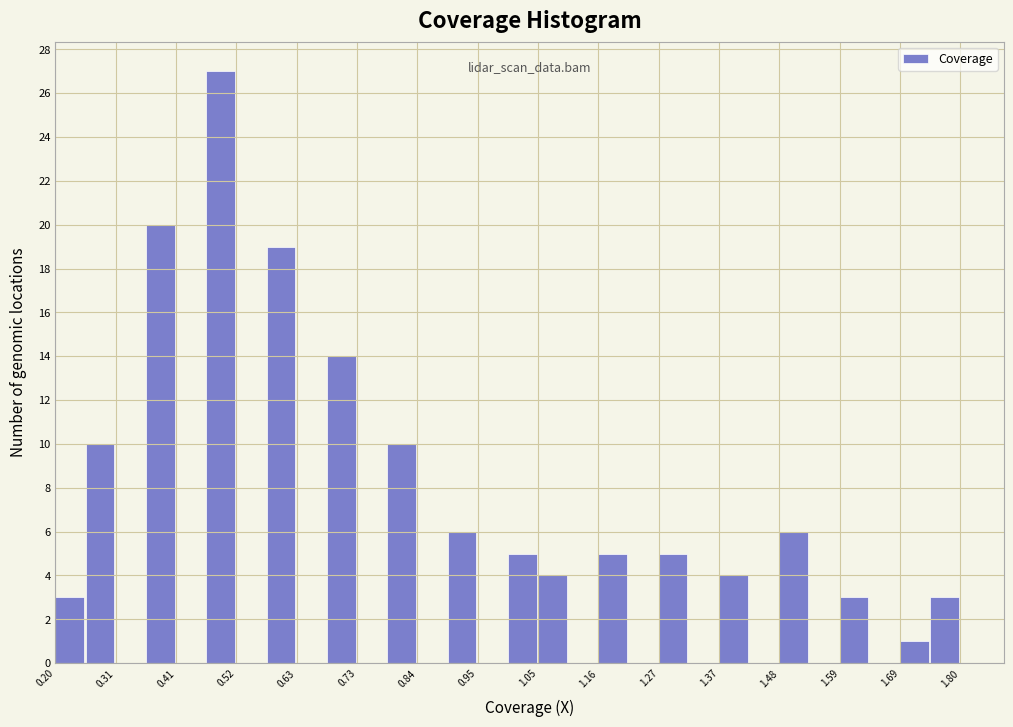

Read against the x-axis, roughly where is the centre of the tallest bar?

0.50